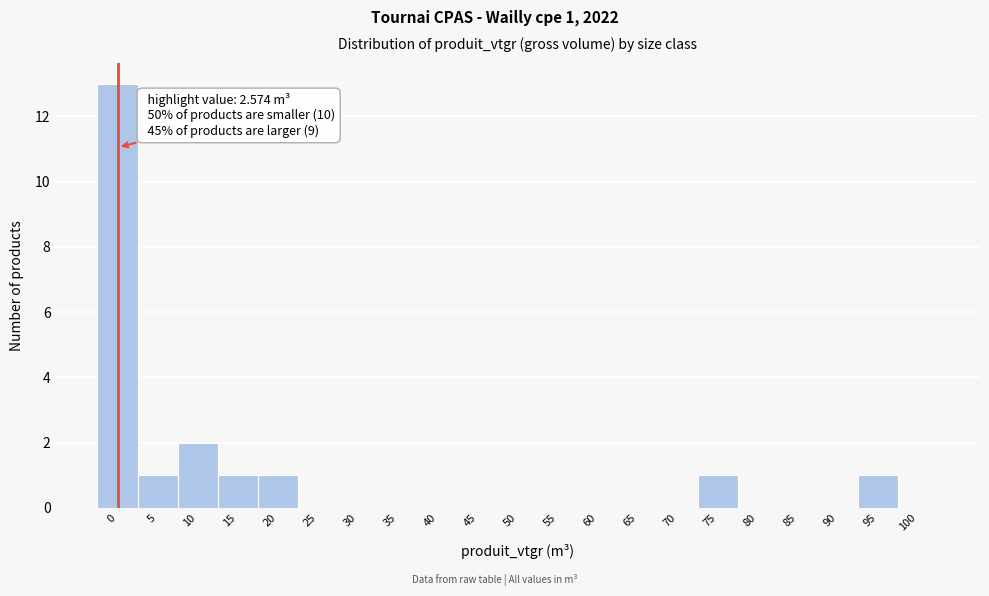

Reading left to right, extract all data points from this chart.

0=13	5=1	10=2	15=1	20=1	25=0	30=0	35=0	40=0	45=0	50=0	55=0	60=0	65=0	70=0	75=1	80=0	85=0	90=0	95=1	100=0